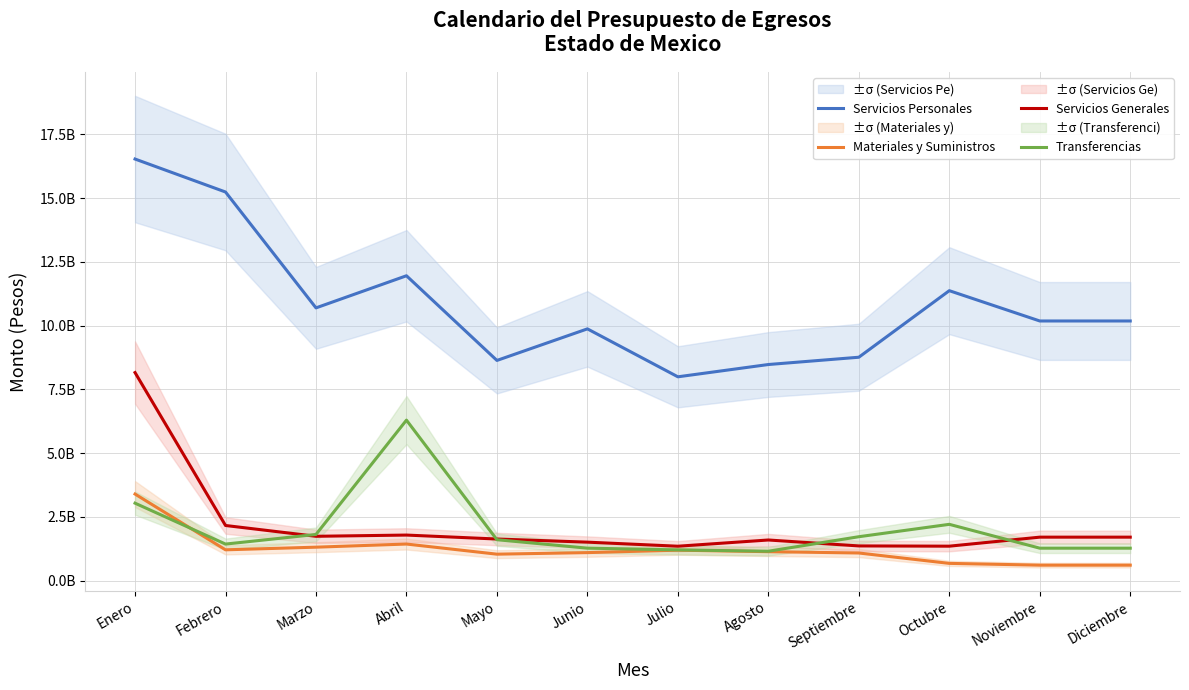

What is the smallest value displayed?

0.6